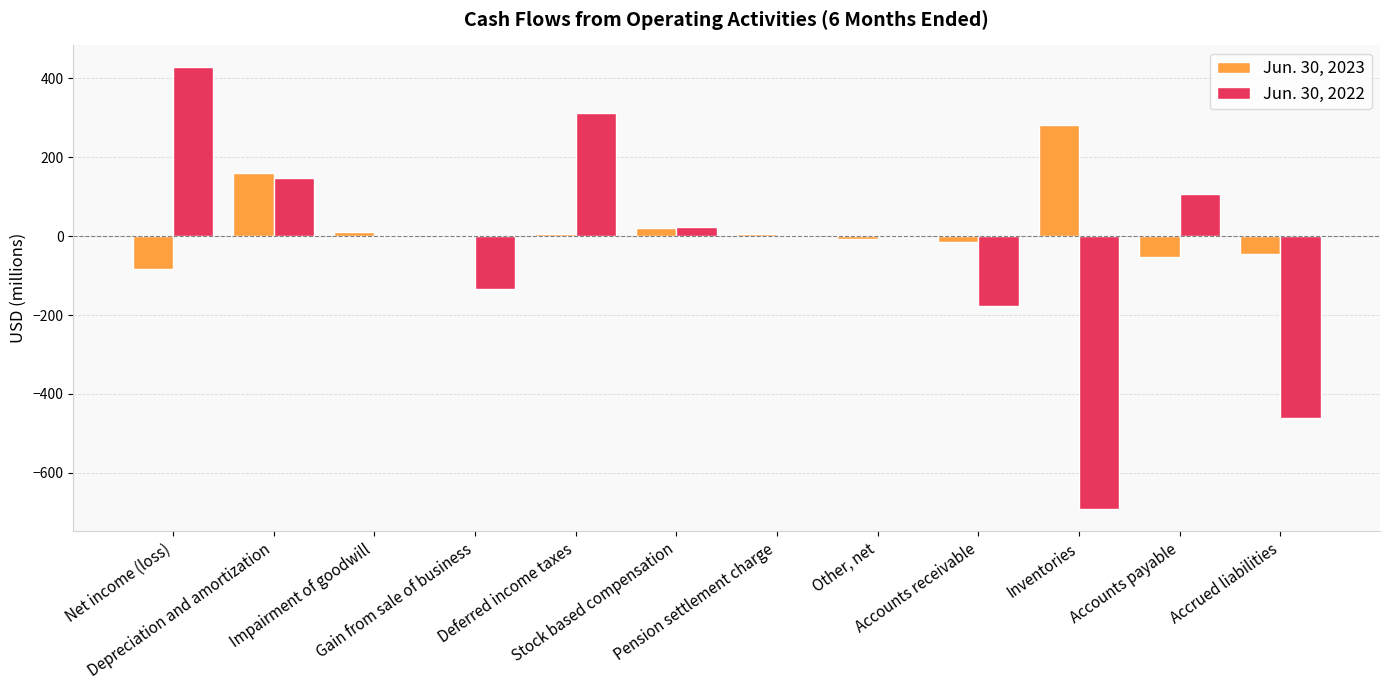

What is the sum of all Jun. 30, 2022 values?

-450